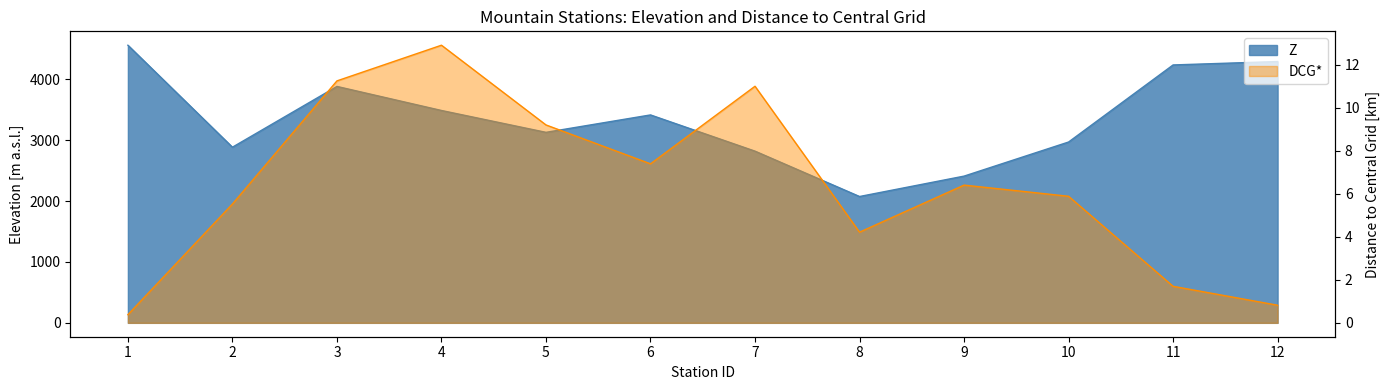

True or false: Z has more than 1 points higher than both neighbors.

True